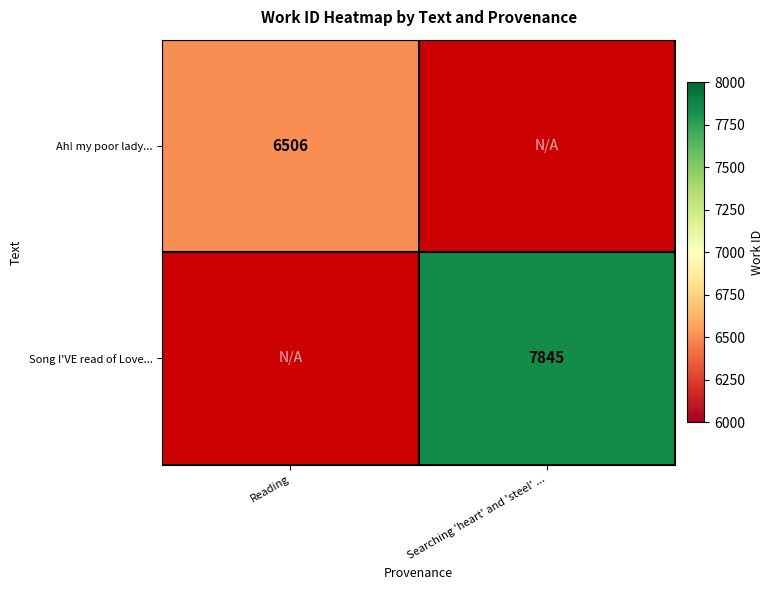

Is the value of Song I'VE read of Love... at Searching 'heart' and 'steel' ... greater than the value of Ah! my poor lady... at Reading?

Yes